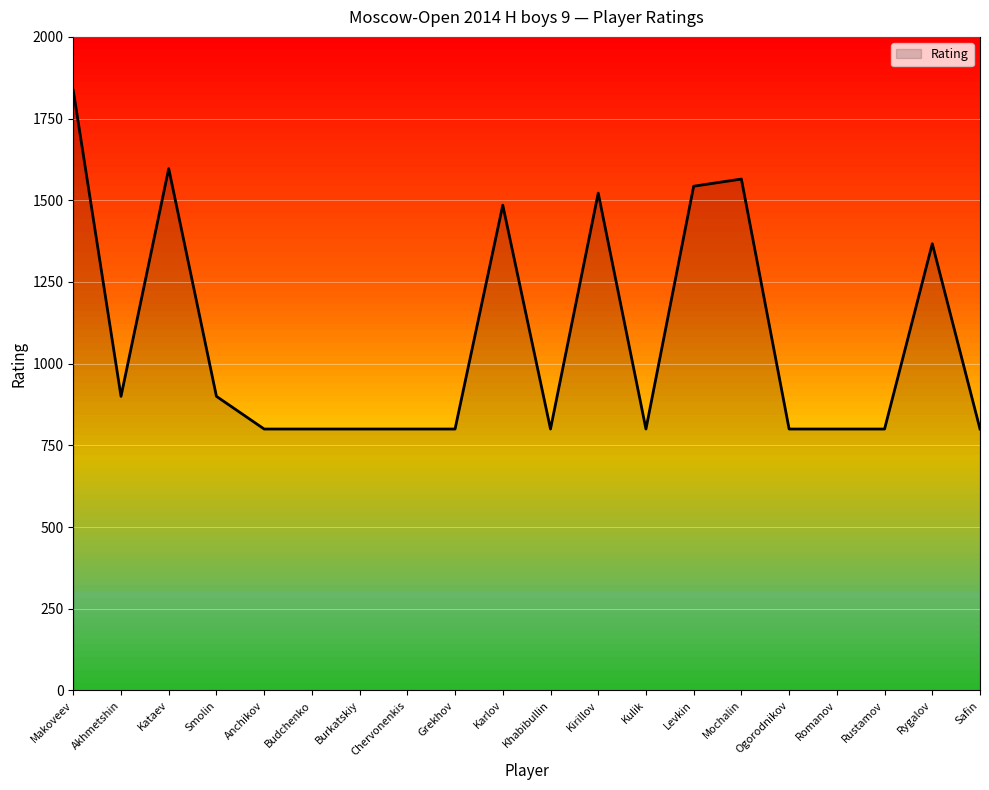

True or false: the data shows 800 at Anchikov.

True